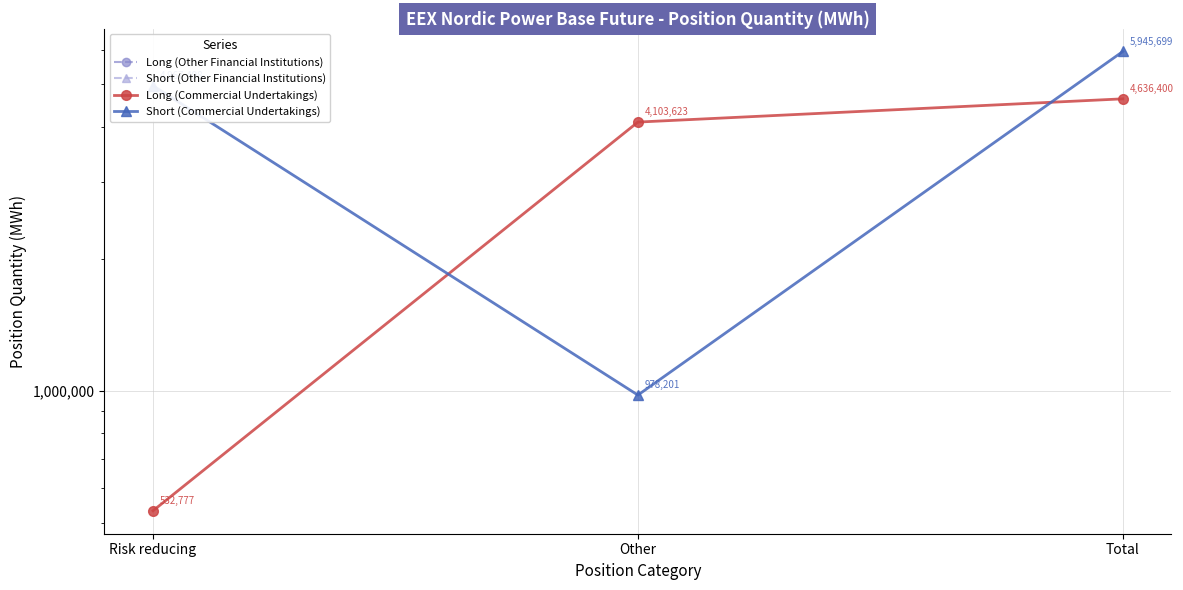

Rank the series by their maximum value, from highest to lowest.

Short (Commercial Undertakings), Long (Commercial Undertakings), Long (Other Financial Institutions), Short (Other Financial Institutions)